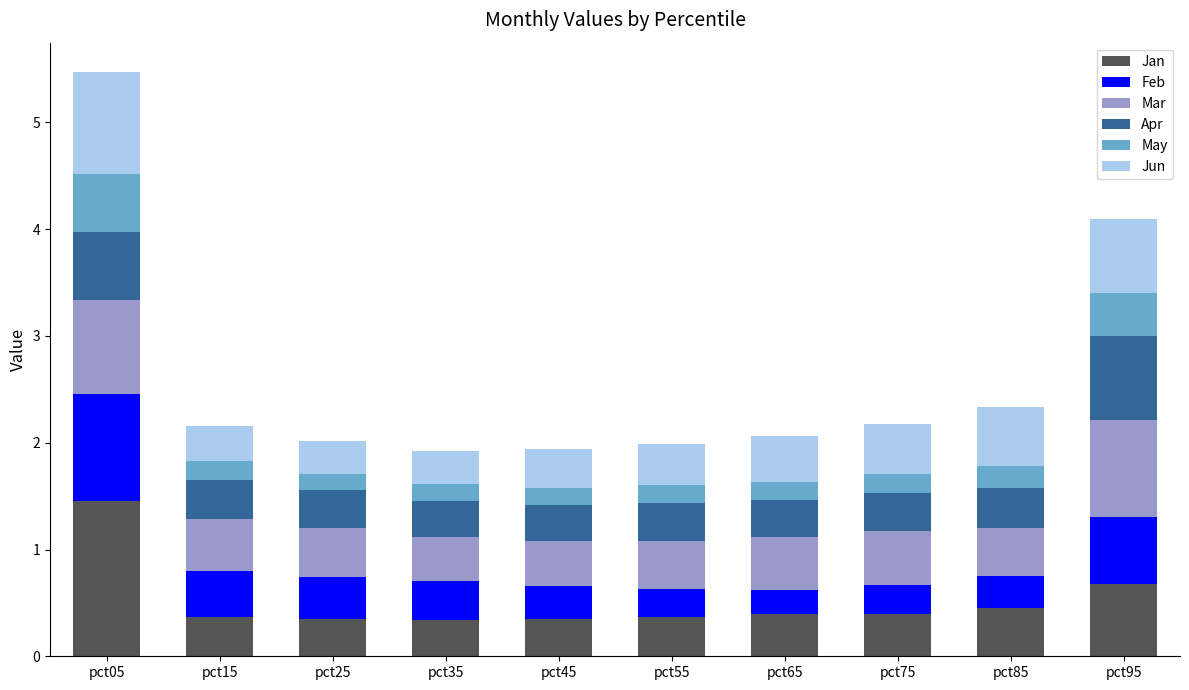

What is the total value across all series at pct85?

2.3